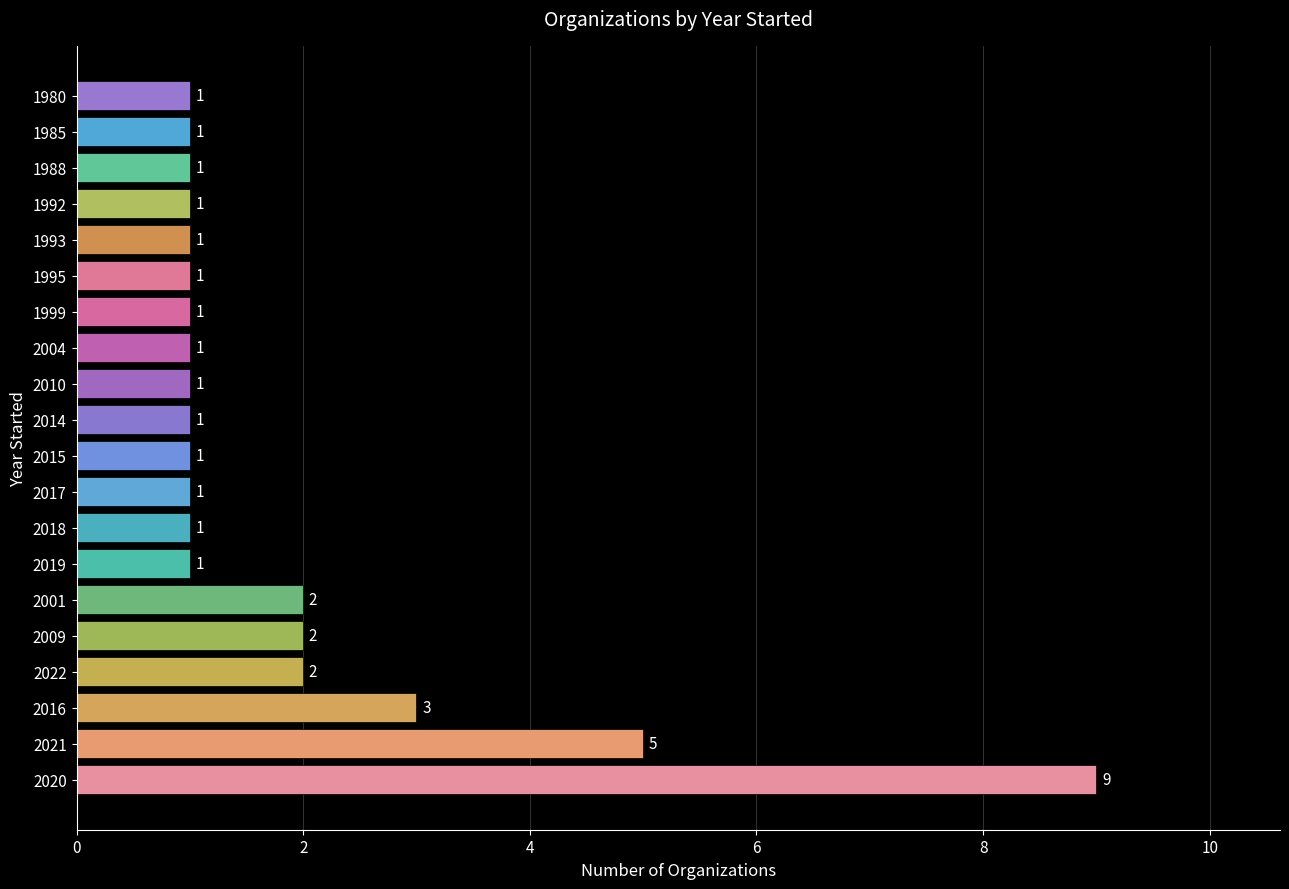

True or false: the data shows 0 at 2015.

False